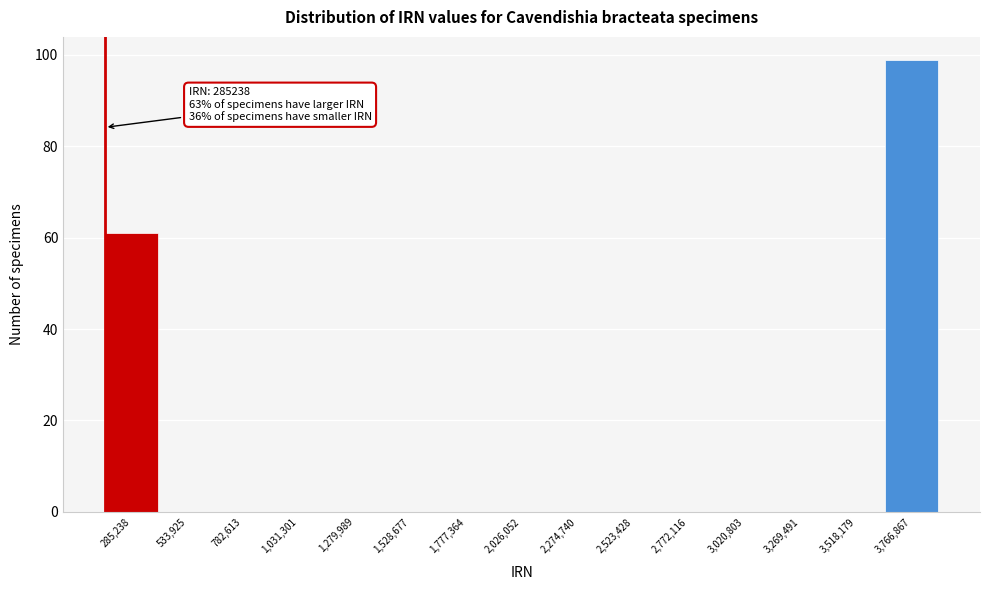

Reading left to right, transcribe all the data shown in this chart.

285,238=61	533,925=0	782,613=0	1,031,301=0	1,279,989=0	1,528,677=0	1,777,364=0	2,026,052=0	2,274,740=0	2,523,428=0	2,772,116=0	3,020,803=0	3,269,491=0	3,518,179=0	3,766,867=99